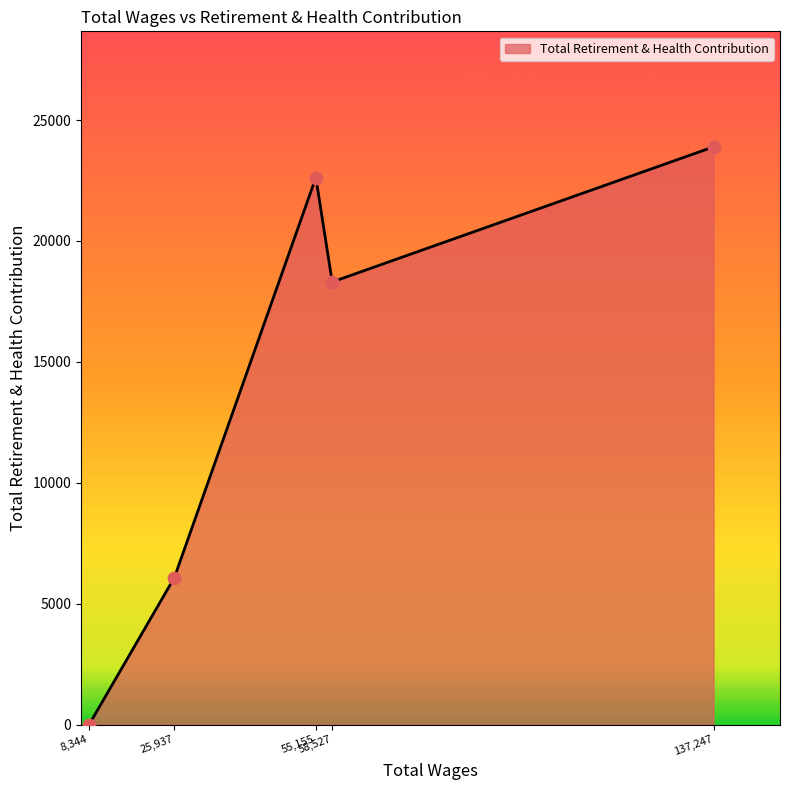

What is the difference between the maximum and minimum values?

23889